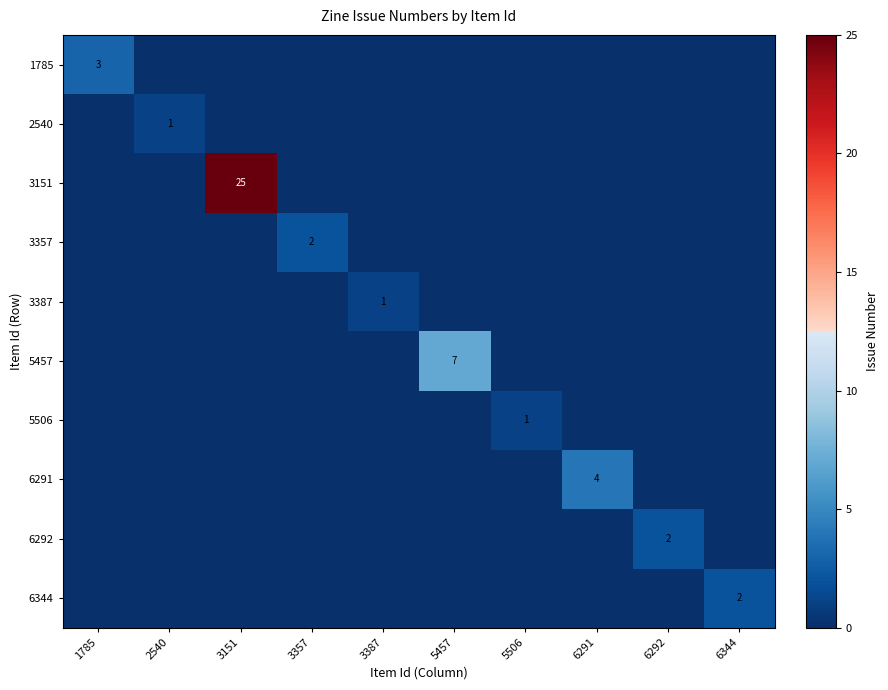

At which label is 6292 closest to 1?

1785